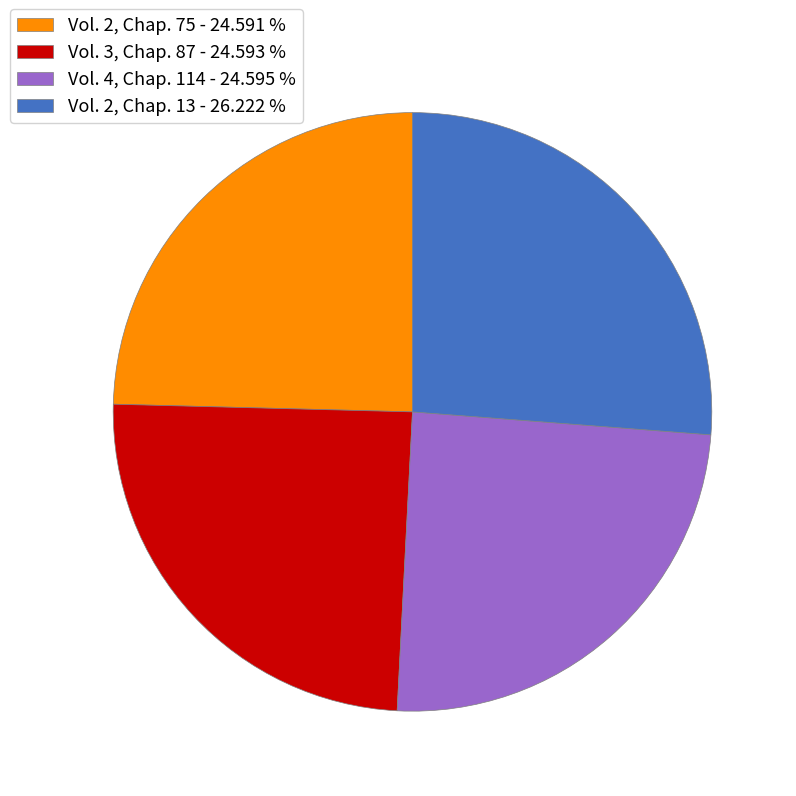

Is it true that Vol. 2, Chap. 13 is 26% of the pie?

True